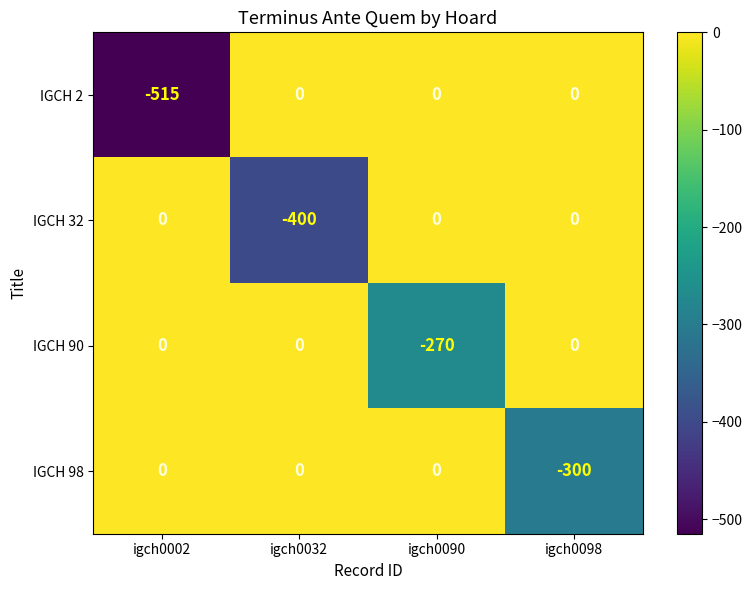

The value of IGCH 98 at igch0090 is 137. True or false?

False